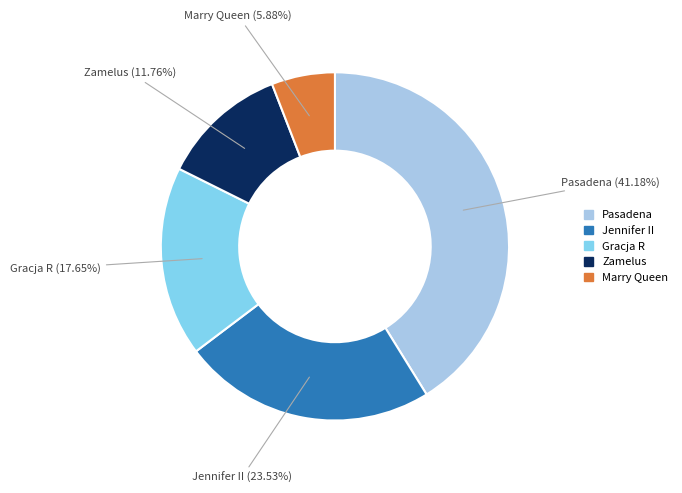

What percentage is the Pasadena slice, to the nearest percent?

41%